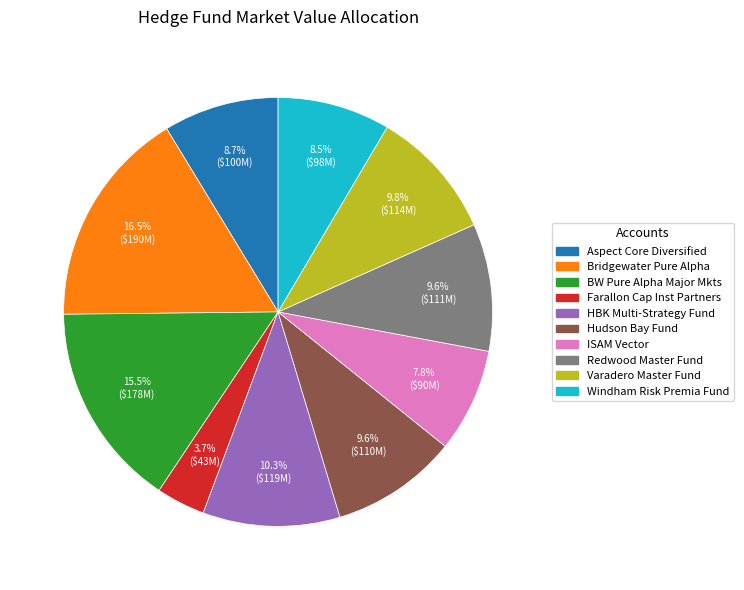

Is there a majority slice in this chart?

No